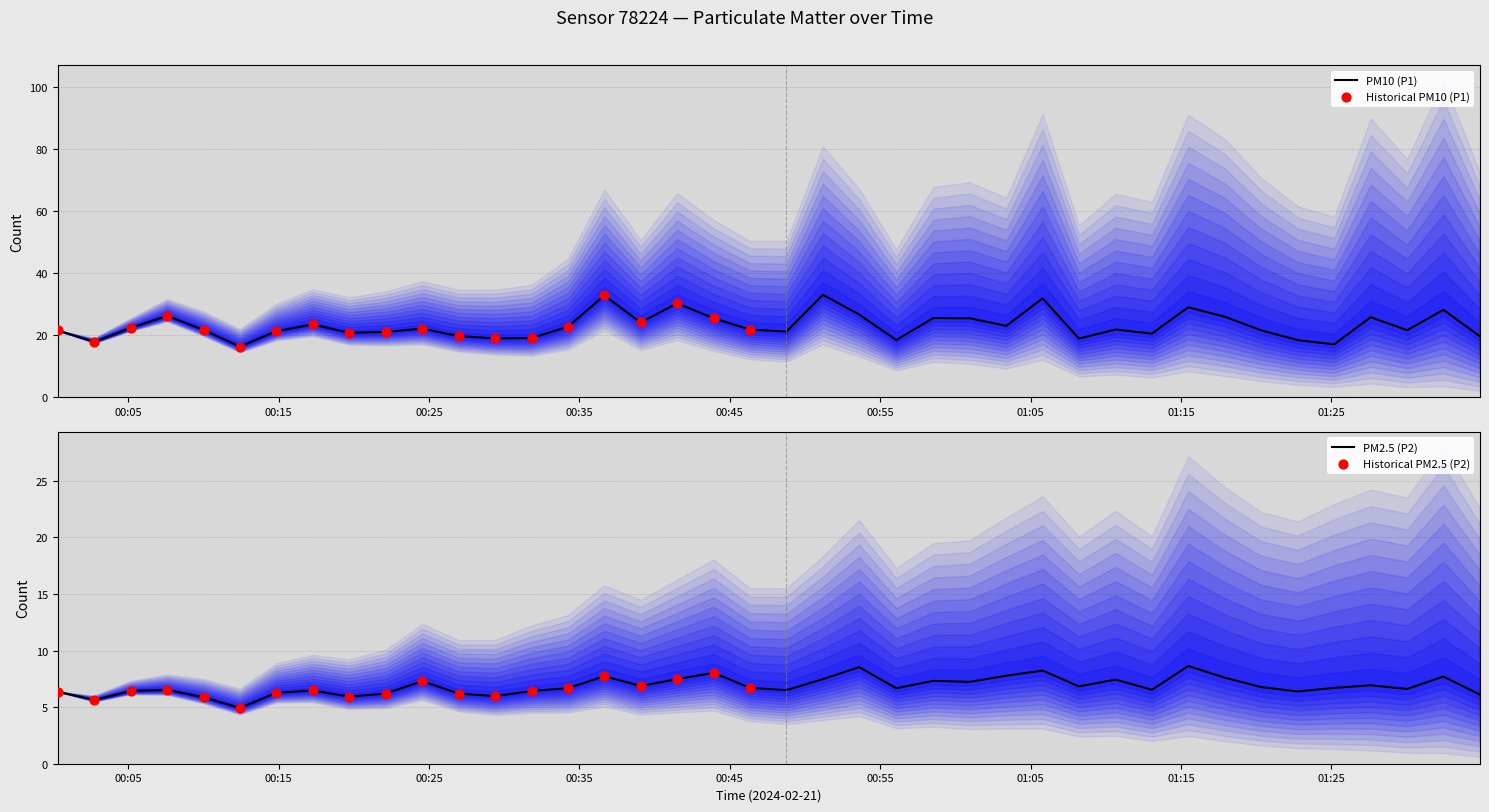

Which series has the largest total across all categories?

P1